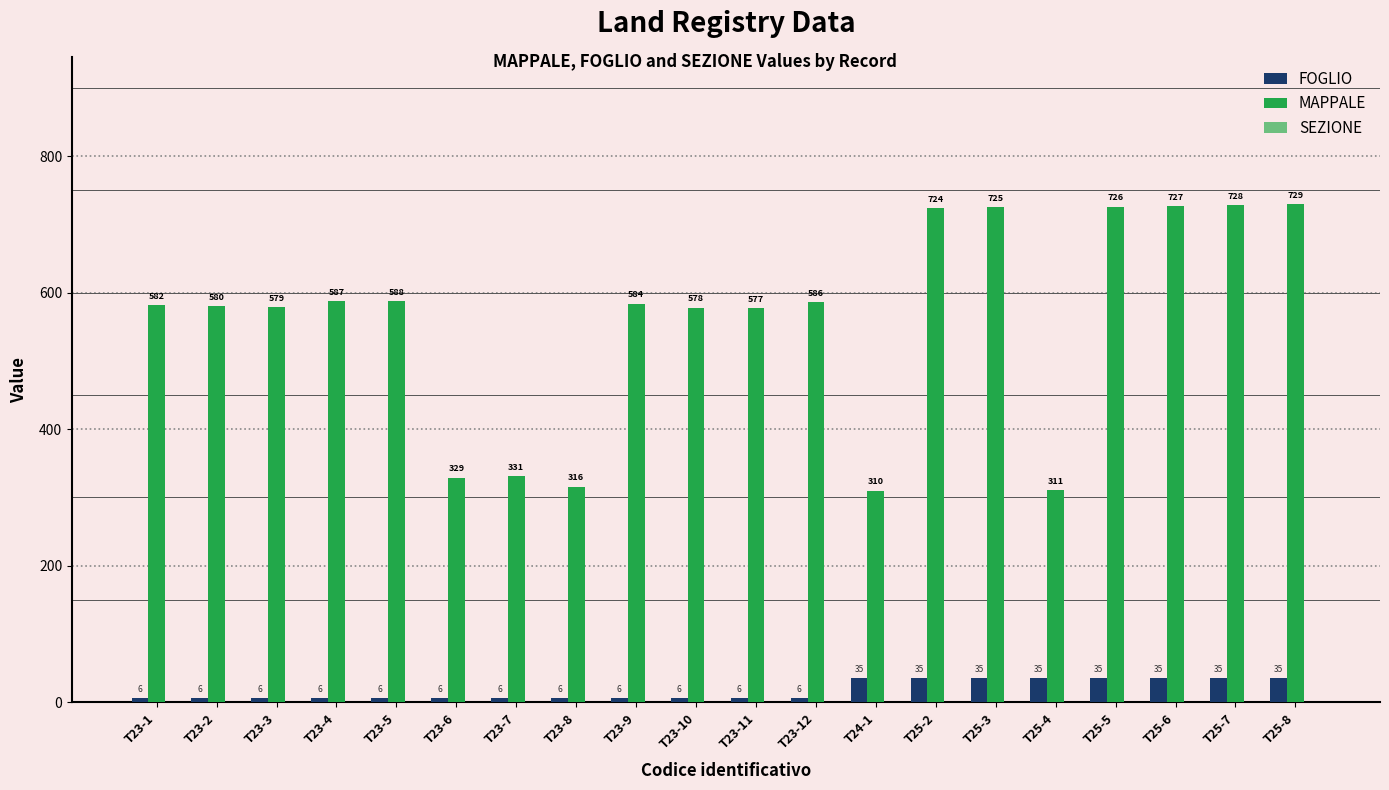

Count the FOGLIO values in the range 6 to 35.

20